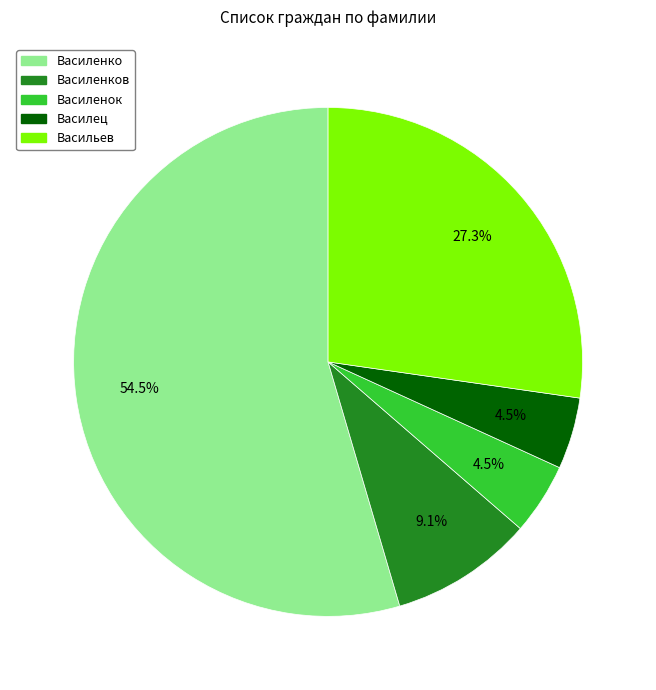

Is there a majority slice in this chart?

Yes